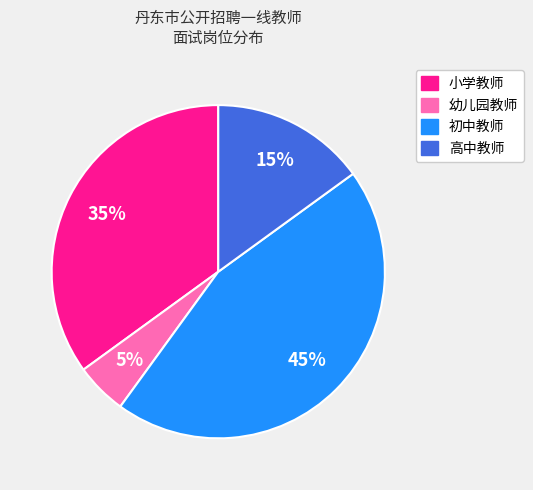

How many slices are in this pie chart?

4